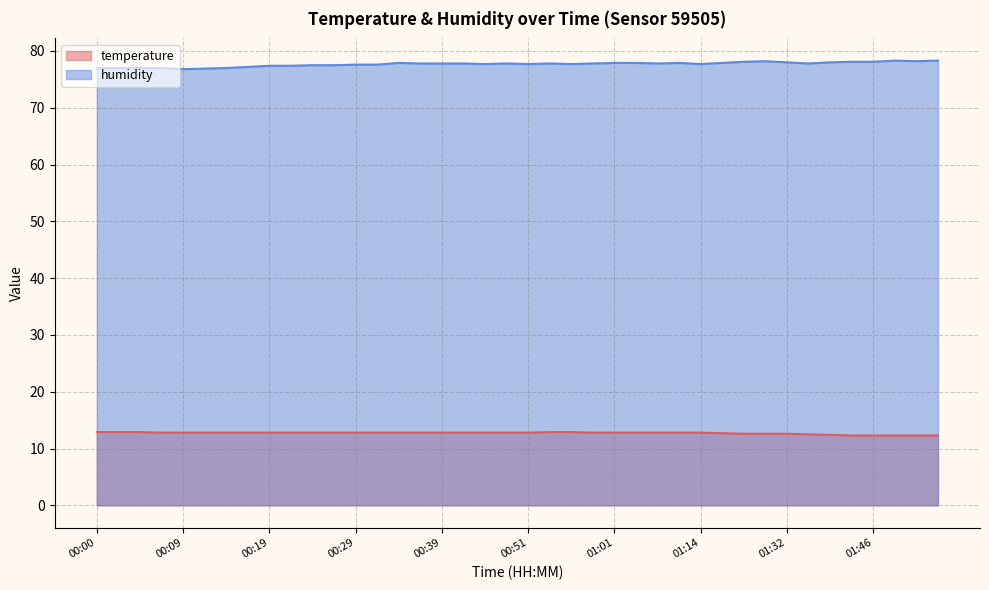

Rank the series by their average value, from highest to lowest.

humidity, temperature